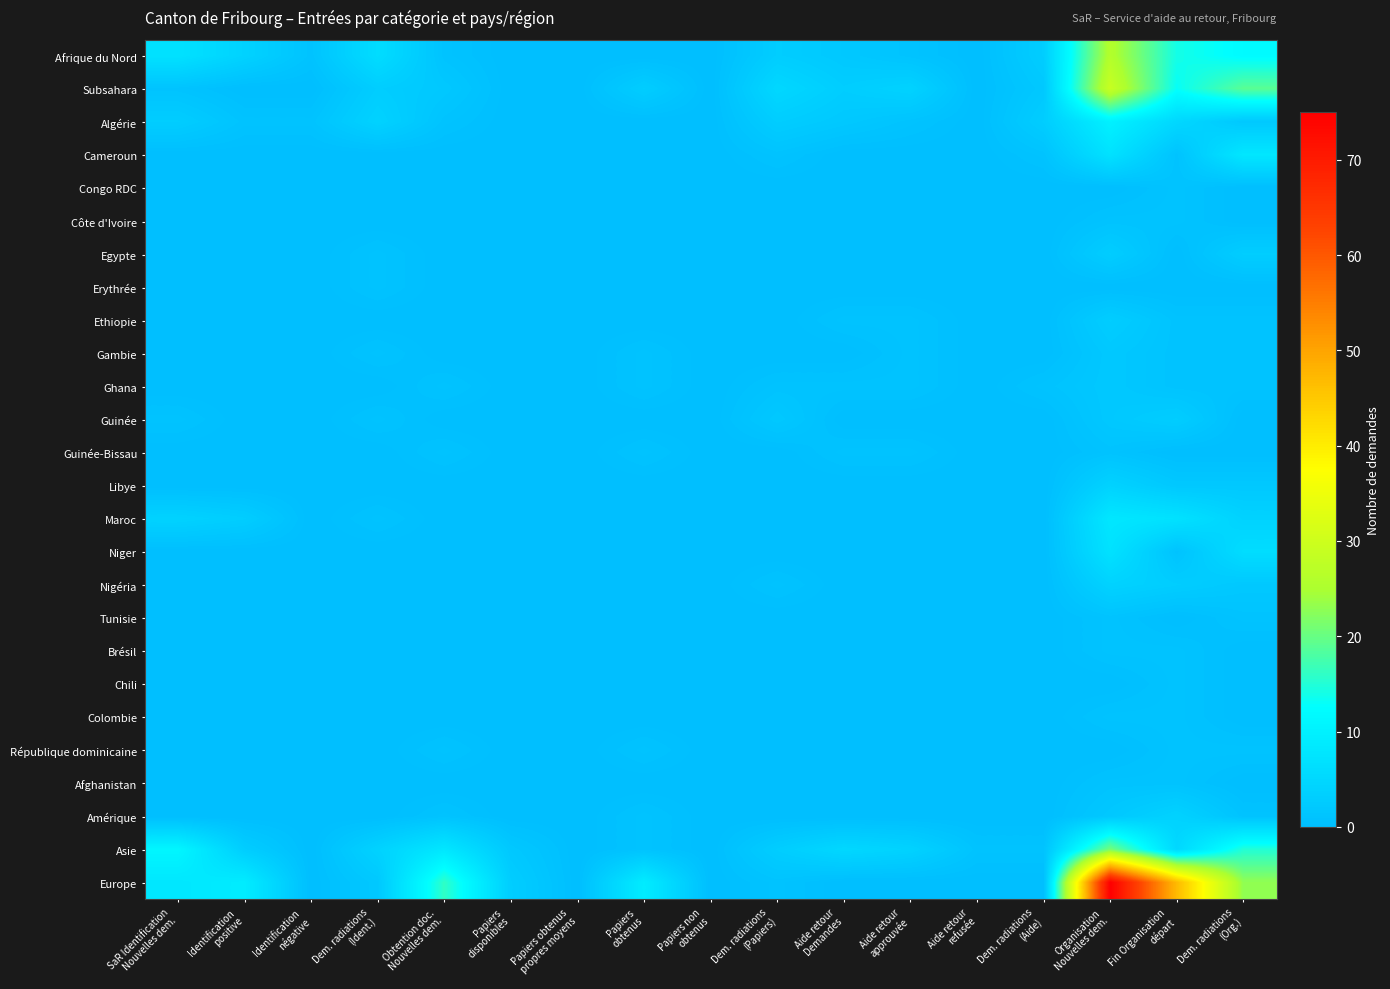

Reading right to left, transcribe all the data shown in this chart.

Afrique du Nord: Dem. radiations
(Org.)=12	Fin Organisation
départ=14	Organisation
Nouvelles dem.=26	Dem. radiations
(Aide)=3	Aide retour
refusée=0	Aide retour
approuvée=1	Aide retour
Demandes=2	Dem. radiations
(Papiers)=3	Papiers non
obtenus=0	Papiers
obtenus=0	Papiers obtenus
propres moyens=0	Papiers
disponibles=0	Obtention doc.
Nouvelles dem.=1	Dem. radiations
(Ident.)=6	Identification
négative=1	Identification
positive=4	SaR Identification
Nouvelles dem.=7
Subsahara: Dem. radiations
(Org.)=19	Fin Organisation
départ=13	Organisation
Nouvelles dem.=29	Dem. radiations
(Aide)=2	Aide retour
refusée=0	Aide retour
approuvée=4	Aide retour
Demandes=3	Dem. radiations
(Papiers)=5	Papiers non
obtenus=0	Papiers
obtenus=3	Papiers obtenus
propres moyens=0	Papiers
disponibles=0	Obtention doc.
Nouvelles dem.=2	Dem. radiations
(Ident.)=3	Identification
négative=0	Identification
positive=0	SaR Identification
Nouvelles dem.=1
Algérie: Dem. radiations
(Org.)=2	Fin Organisation
départ=5	Organisation
Nouvelles dem.=10	Dem. radiations
(Aide)=3	Aide retour
refusée=0	Aide retour
approuvée=1	Aide retour
Demandes=2	Dem. radiations
(Papiers)=3	Papiers non
obtenus=0	Papiers
obtenus=0	Papiers obtenus
propres moyens=0	Papiers
disponibles=0	Obtention doc.
Nouvelles dem.=1	Dem. radiations
(Ident.)=4	Identification
négative=1	Identification
positive=1	SaR Identification
Nouvelles dem.=3
Cameroun: Dem. radiations
(Org.)=8	Fin Organisation
départ=1	Organisation
Nouvelles dem.=7	Dem. radiations
(Aide)=1	Aide retour
refusée=0	Aide retour
approuvée=0	Aide retour
Demandes=0	Dem. radiations
(Papiers)=1	Papiers non
obtenus=0	Papiers
obtenus=0	Papiers obtenus
propres moyens=0	Papiers
disponibles=0	Obtention doc.
Nouvelles dem.=0	Dem. radiations
(Ident.)=0	Identification
négative=0	Identification
positive=0	SaR Identification
Nouvelles dem.=0
Congo RDC: Dem. radiations
(Org.)=0	Fin Organisation
départ=1	Organisation
Nouvelles dem.=0	Dem. radiations
(Aide)=0	Aide retour
refusée=0	Aide retour
approuvée=0	Aide retour
Demandes=0	Dem. radiations
(Papiers)=0	Papiers non
obtenus=0	Papiers
obtenus=0	Papiers obtenus
propres moyens=0	Papiers
disponibles=0	Obtention doc.
Nouvelles dem.=0	Dem. radiations
(Ident.)=0	Identification
négative=0	Identification
positive=0	SaR Identification
Nouvelles dem.=0
Côte d'Ivoire: Dem. radiations
(Org.)=0	Fin Organisation
départ=1	Organisation
Nouvelles dem.=1	Dem. radiations
(Aide)=0	Aide retour
refusée=0	Aide retour
approuvée=0	Aide retour
Demandes=0	Dem. radiations
(Papiers)=0	Papiers non
obtenus=0	Papiers
obtenus=0	Papiers obtenus
propres moyens=0	Papiers
disponibles=0	Obtention doc.
Nouvelles dem.=0	Dem. radiations
(Ident.)=0	Identification
négative=0	Identification
positive=0	SaR Identification
Nouvelles dem.=0
Egypte: Dem. radiations
(Org.)=3	Fin Organisation
départ=0	Organisation
Nouvelles dem.=3	Dem. radiations
(Aide)=0	Aide retour
refusée=0	Aide retour
approuvée=0	Aide retour
Demandes=0	Dem. radiations
(Papiers)=0	Papiers non
obtenus=0	Papiers
obtenus=0	Papiers obtenus
propres moyens=0	Papiers
disponibles=0	Obtention doc.
Nouvelles dem.=0	Dem. radiations
(Ident.)=1	Identification
négative=0	Identification
positive=0	SaR Identification
Nouvelles dem.=0
Erythrée: Dem. radiations
(Org.)=0	Fin Organisation
départ=0	Organisation
Nouvelles dem.=0	Dem. radiations
(Aide)=0	Aide retour
refusée=0	Aide retour
approuvée=0	Aide retour
Demandes=0	Dem. radiations
(Papiers)=0	Papiers non
obtenus=0	Papiers
obtenus=0	Papiers obtenus
propres moyens=0	Papiers
disponibles=0	Obtention doc.
Nouvelles dem.=0	Dem. radiations
(Ident.)=1	Identification
négative=0	Identification
positive=0	SaR Identification
Nouvelles dem.=0
Ethiopie: Dem. radiations
(Org.)=1	Fin Organisation
départ=1	Organisation
Nouvelles dem.=3	Dem. radiations
(Aide)=0	Aide retour
refusée=0	Aide retour
approuvée=1	Aide retour
Demandes=1	Dem. radiations
(Papiers)=0	Papiers non
obtenus=0	Papiers
obtenus=0	Papiers obtenus
propres moyens=0	Papiers
disponibles=0	Obtention doc.
Nouvelles dem.=0	Dem. radiations
(Ident.)=0	Identification
négative=0	Identification
positive=0	SaR Identification
Nouvelles dem.=0
Gambie: Dem. radiations
(Org.)=1	Fin Organisation
départ=1	Organisation
Nouvelles dem.=2	Dem. radiations
(Aide)=0	Aide retour
refusée=0	Aide retour
approuvée=1	Aide retour
Demandes=0	Dem. radiations
(Papiers)=0	Papiers non
obtenus=0	Papiers
obtenus=1	Papiers obtenus
propres moyens=0	Papiers
disponibles=0	Obtention doc.
Nouvelles dem.=0	Dem. radiations
(Ident.)=1	Identification
négative=0	Identification
positive=0	SaR Identification
Nouvelles dem.=0
Ghana: Dem. radiations
(Org.)=1	Fin Organisation
départ=1	Organisation
Nouvelles dem.=2	Dem. radiations
(Aide)=1	Aide retour
refusée=0	Aide retour
approuvée=1	Aide retour
Demandes=1	Dem. radiations
(Papiers)=1	Papiers non
obtenus=0	Papiers
obtenus=1	Papiers obtenus
propres moyens=0	Papiers
disponibles=0	Obtention doc.
Nouvelles dem.=1	Dem. radiations
(Ident.)=0	Identification
négative=0	Identification
positive=0	SaR Identification
Nouvelles dem.=0
Guinée: Dem. radiations
(Org.)=0	Fin Organisation
départ=3	Organisation
Nouvelles dem.=2	Dem. radiations
(Aide)=0	Aide retour
refusée=0	Aide retour
approuvée=0	Aide retour
Demandes=0	Dem. radiations
(Papiers)=2	Papiers non
obtenus=0	Papiers
obtenus=0	Papiers obtenus
propres moyens=0	Papiers
disponibles=0	Obtention doc.
Nouvelles dem.=0	Dem. radiations
(Ident.)=1	Identification
négative=0	Identification
positive=0	SaR Identification
Nouvelles dem.=1
Guinée-Bissau: Dem. radiations
(Org.)=0	Fin Organisation
départ=0	Organisation
Nouvelles dem.=1	Dem. radiations
(Aide)=0	Aide retour
refusée=0	Aide retour
approuvée=1	Aide retour
Demandes=1	Dem. radiations
(Papiers)=0	Papiers non
obtenus=0	Papiers
obtenus=1	Papiers obtenus
propres moyens=0	Papiers
disponibles=0	Obtention doc.
Nouvelles dem.=1	Dem. radiations
(Ident.)=0	Identification
négative=0	Identification
positive=0	SaR Identification
Nouvelles dem.=0
Libye: Dem. radiations
(Org.)=2	Fin Organisation
départ=2	Organisation
Nouvelles dem.=4	Dem. radiations
(Aide)=0	Aide retour
refusée=0	Aide retour
approuvée=0	Aide retour
Demandes=0	Dem. radiations
(Papiers)=0	Papiers non
obtenus=0	Papiers
obtenus=0	Papiers obtenus
propres moyens=0	Papiers
disponibles=0	Obtention doc.
Nouvelles dem.=0	Dem. radiations
(Ident.)=0	Identification
négative=0	Identification
positive=0	SaR Identification
Nouvelles dem.=0
Maroc: Dem. radiations
(Org.)=4	Fin Organisation
départ=7	Organisation
Nouvelles dem.=8	Dem. radiations
(Aide)=0	Aide retour
refusée=0	Aide retour
approuvée=0	Aide retour
Demandes=0	Dem. radiations
(Papiers)=0	Papiers non
obtenus=0	Papiers
obtenus=0	Papiers obtenus
propres moyens=0	Papiers
disponibles=0	Obtention doc.
Nouvelles dem.=0	Dem. radiations
(Ident.)=1	Identification
négative=0	Identification
positive=3	SaR Identification
Nouvelles dem.=4
Niger: Dem. radiations
(Org.)=6	Fin Organisation
départ=1	Organisation
Nouvelles dem.=7	Dem. radiations
(Aide)=0	Aide retour
refusée=0	Aide retour
approuvée=0	Aide retour
Demandes=0	Dem. radiations
(Papiers)=0	Papiers non
obtenus=0	Papiers
obtenus=0	Papiers obtenus
propres moyens=0	Papiers
disponibles=0	Obtention doc.
Nouvelles dem.=0	Dem. radiations
(Ident.)=0	Identification
négative=0	Identification
positive=0	SaR Identification
Nouvelles dem.=0
Nigéria: Dem. radiations
(Org.)=2	Fin Organisation
départ=3	Organisation
Nouvelles dem.=4	Dem. radiations
(Aide)=0	Aide retour
refusée=0	Aide retour
approuvée=0	Aide retour
Demandes=0	Dem. radiations
(Papiers)=1	Papiers non
obtenus=0	Papiers
obtenus=0	Papiers obtenus
propres moyens=0	Papiers
disponibles=0	Obtention doc.
Nouvelles dem.=0	Dem. radiations
(Ident.)=0	Identification
négative=0	Identification
positive=0	SaR Identification
Nouvelles dem.=0
Tunisie: Dem. radiations
(Org.)=1	Fin Organisation
départ=0	Organisation
Nouvelles dem.=1	Dem. radiations
(Aide)=0	Aide retour
refusée=0	Aide retour
approuvée=0	Aide retour
Demandes=0	Dem. radiations
(Papiers)=0	Papiers non
obtenus=0	Papiers
obtenus=0	Papiers obtenus
propres moyens=0	Papiers
disponibles=0	Obtention doc.
Nouvelles dem.=0	Dem. radiations
(Ident.)=0	Identification
négative=0	Identification
positive=0	SaR Identification
Nouvelles dem.=0
Brésil: Dem. radiations
(Org.)=0	Fin Organisation
départ=1	Organisation
Nouvelles dem.=1	Dem. radiations
(Aide)=0	Aide retour
refusée=0	Aide retour
approuvée=0	Aide retour
Demandes=0	Dem. radiations
(Papiers)=0	Papiers non
obtenus=0	Papiers
obtenus=0	Papiers obtenus
propres moyens=0	Papiers
disponibles=0	Obtention doc.
Nouvelles dem.=0	Dem. radiations
(Ident.)=0	Identification
négative=0	Identification
positive=0	SaR Identification
Nouvelles dem.=0
Chili: Dem. radiations
(Org.)=0	Fin Organisation
départ=1	Organisation
Nouvelles dem.=0	Dem. radiations
(Aide)=0	Aide retour
refusée=0	Aide retour
approuvée=0	Aide retour
Demandes=0	Dem. radiations
(Papiers)=0	Papiers non
obtenus=0	Papiers
obtenus=0	Papiers obtenus
propres moyens=0	Papiers
disponibles=0	Obtention doc.
Nouvelles dem.=0	Dem. radiations
(Ident.)=0	Identification
négative=0	Identification
positive=0	SaR Identification
Nouvelles dem.=0
Colombie: Dem. radiations
(Org.)=0	Fin Organisation
départ=1	Organisation
Nouvelles dem.=1	Dem. radiations
(Aide)=0	Aide retour
refusée=0	Aide retour
approuvée=0	Aide retour
Demandes=0	Dem. radiations
(Papiers)=0	Papiers non
obtenus=0	Papiers
obtenus=0	Papiers obtenus
propres moyens=0	Papiers
disponibles=0	Obtention doc.
Nouvelles dem.=0	Dem. radiations
(Ident.)=0	Identification
négative=0	Identification
positive=0	SaR Identification
Nouvelles dem.=0
République dominicaine: Dem. radiations
(Org.)=1	Fin Organisation
départ=1	Organisation
Nouvelles dem.=0	Dem. radiations
(Aide)=0	Aide retour
refusée=0	Aide retour
approuvée=0	Aide retour
Demandes=0	Dem. radiations
(Papiers)=0	Papiers non
obtenus=0	Papiers
obtenus=1	Papiers obtenus
propres moyens=0	Papiers
disponibles=0	Obtention doc.
Nouvelles dem.=1	Dem. radiations
(Ident.)=0	Identification
négative=0	Identification
positive=0	SaR Identification
Nouvelles dem.=0
Afghanistan: Dem. radiations
(Org.)=0	Fin Organisation
départ=1	Organisation
Nouvelles dem.=1	Dem. radiations
(Aide)=0	Aide retour
refusée=0	Aide retour
approuvée=0	Aide retour
Demandes=0	Dem. radiations
(Papiers)=0	Papiers non
obtenus=0	Papiers
obtenus=0	Papiers obtenus
propres moyens=0	Papiers
disponibles=0	Obtention doc.
Nouvelles dem.=0	Dem. radiations
(Ident.)=0	Identification
négative=0	Identification
positive=0	SaR Identification
Nouvelles dem.=0
Amérique: Dem. radiations
(Org.)=1	Fin Organisation
départ=4	Organisation
Nouvelles dem.=2	Dem. radiations
(Aide)=0	Aide retour
refusée=0	Aide retour
approuvée=0	Aide retour
Demandes=0	Dem. radiations
(Papiers)=0	Papiers non
obtenus=0	Papiers
obtenus=1	Papiers obtenus
propres moyens=0	Papiers
disponibles=0	Obtention doc.
Nouvelles dem.=1	Dem. radiations
(Ident.)=0	Identification
négative=0	Identification
positive=0	SaR Identification
Nouvelles dem.=0
Asie: Dem. radiations
(Org.)=15	Fin Organisation
départ=5	Organisation
Nouvelles dem.=21	Dem. radiations
(Aide)=1	Aide retour
refusée=1	Aide retour
approuvée=4	Aide retour
Demandes=5	Dem. radiations
(Papiers)=3	Papiers non
obtenus=0	Papiers
obtenus=1	Papiers obtenus
propres moyens=0	Papiers
disponibles=2	Obtention doc.
Nouvelles dem.=8	Dem. radiations
(Ident.)=4	Identification
négative=0	Identification
positive=3	SaR Identification
Nouvelles dem.=11
Europe: Dem. radiations
(Org.)=23	Fin Organisation
départ=47	Organisation
Nouvelles dem.=75	Dem. radiations
(Aide)=0	Aide retour
refusée=0	Aide retour
approuvée=0	Aide retour
Demandes=0	Dem. radiations
(Papiers)=1	Papiers non
obtenus=0	Papiers
obtenus=9	Papiers obtenus
propres moyens=0	Papiers
disponibles=3	Obtention doc.
Nouvelles dem.=16	Dem. radiations
(Ident.)=2	Identification
négative=0	Identification
positive=9	SaR Identification
Nouvelles dem.=8